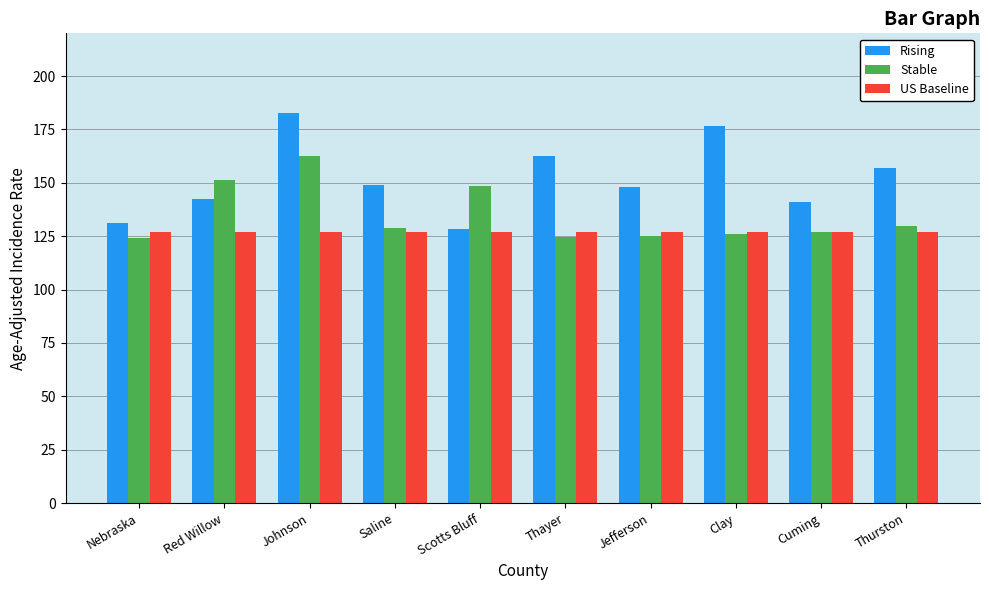

What is the lowest value of the Rising series?

128.4